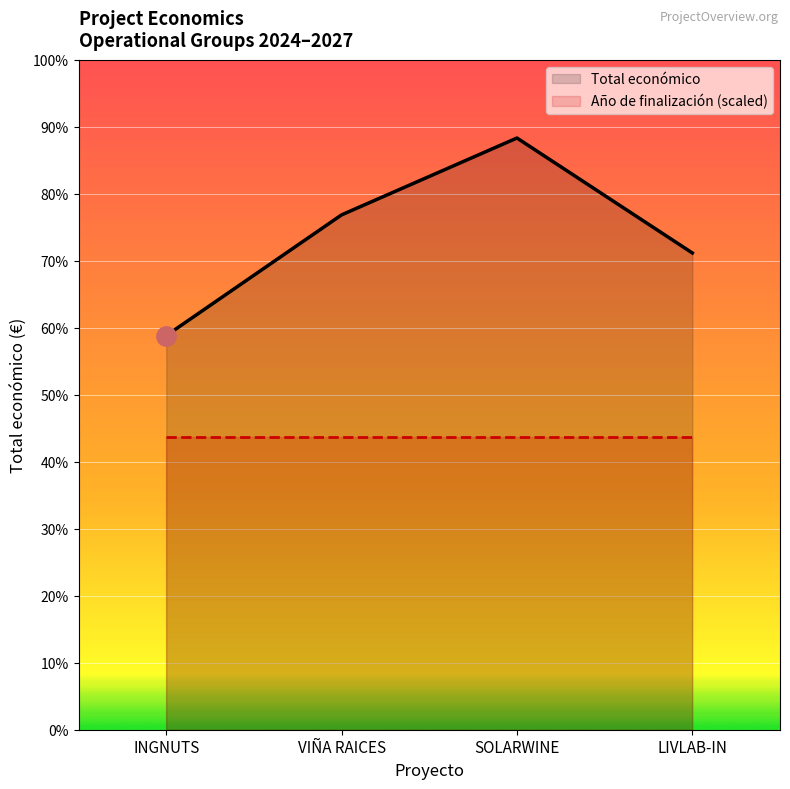

True or false: the data shows 470675 at INGNUTS.

True